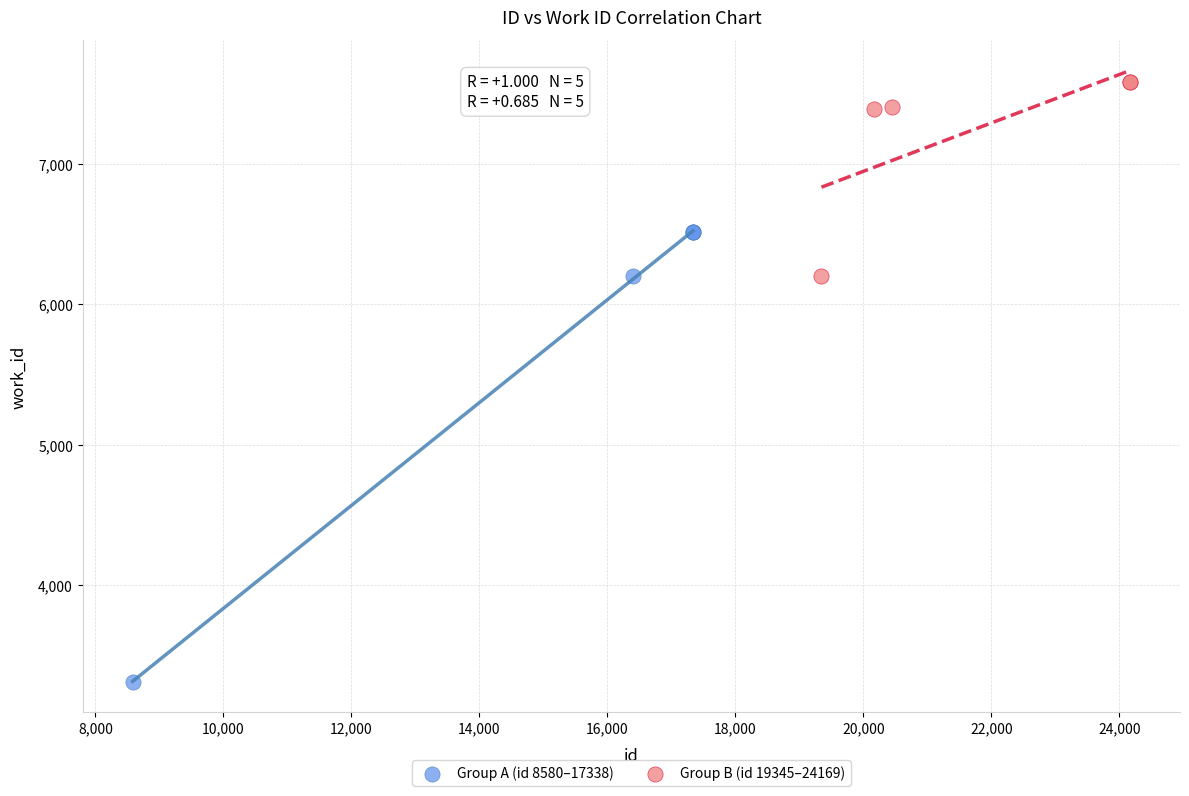

Which series contains the lowest Y value?

Group A (id 8580–17338)